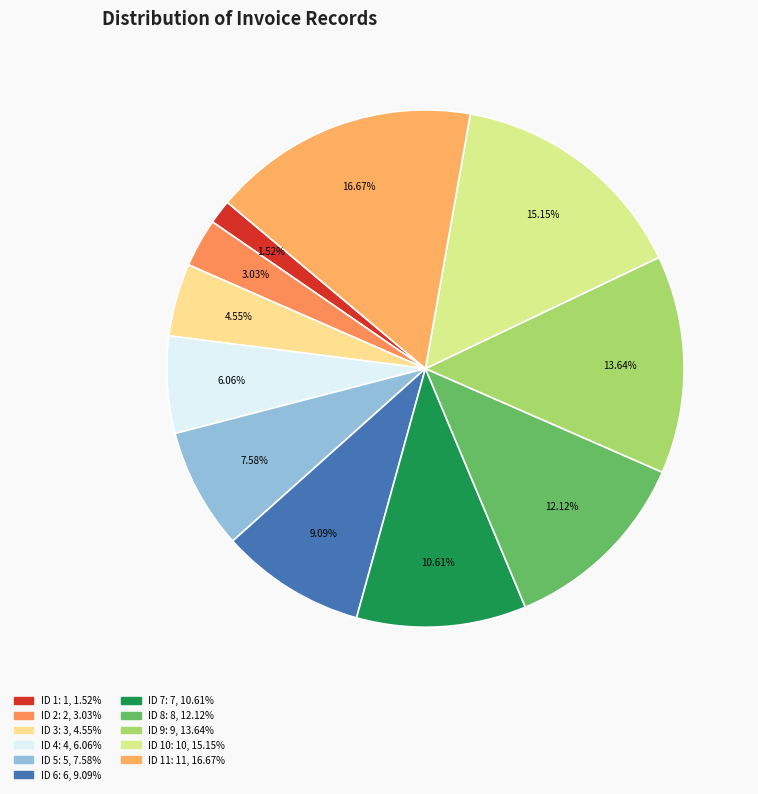

How many slices are in this pie chart?

11